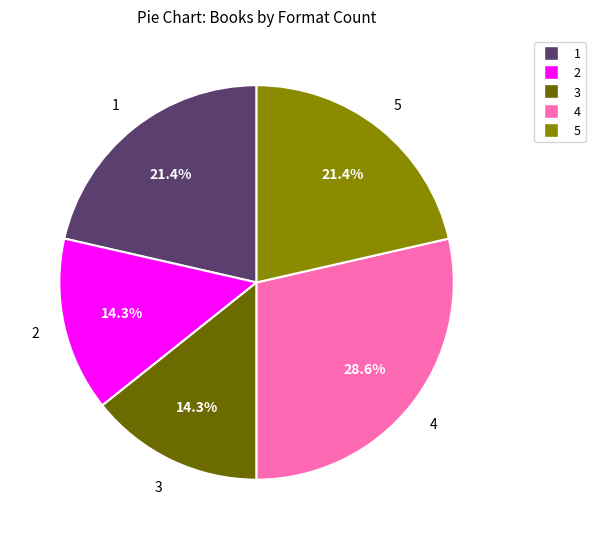

Is the sum of 3 and 4 greater than half?

No